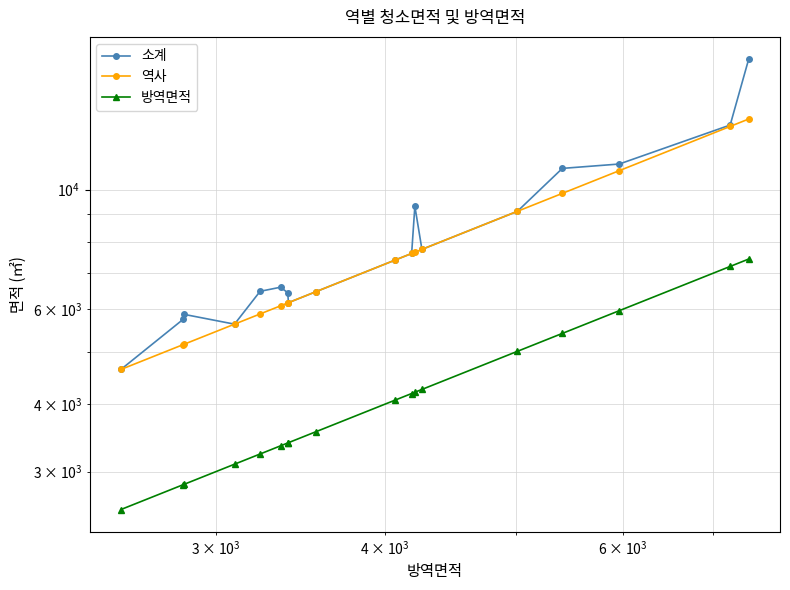

Which series has the widest spread of values?

소계